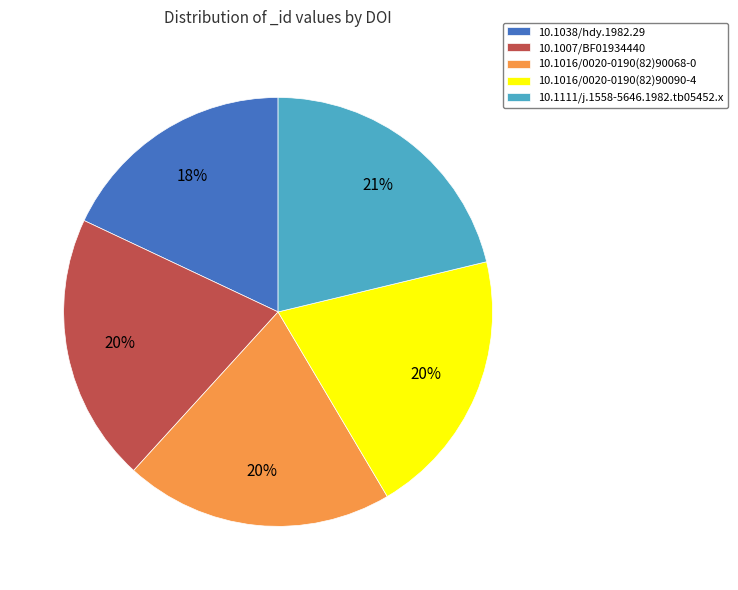

To the nearest percent, what portion does 10.1016/0020-0190(82)90068-0 represent?

20%